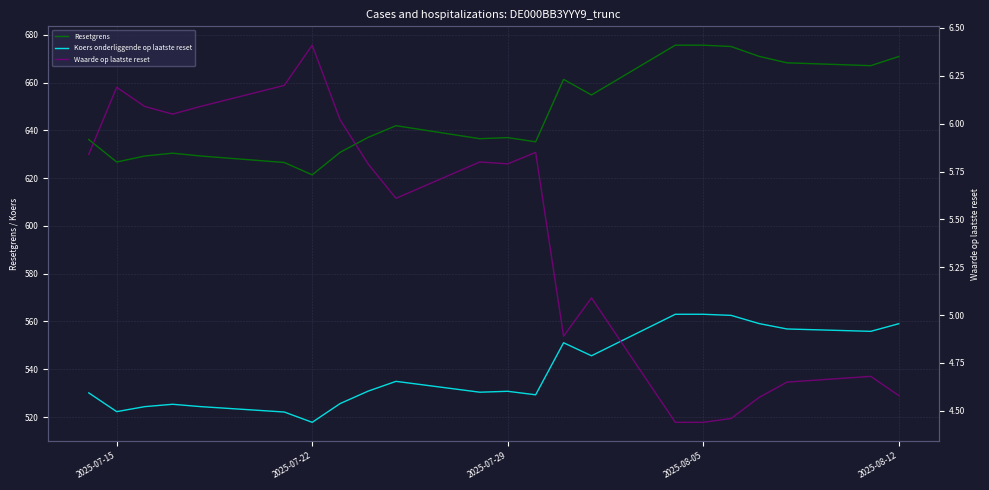

What is the sum of all Waarde op laatste reset values?

119.5